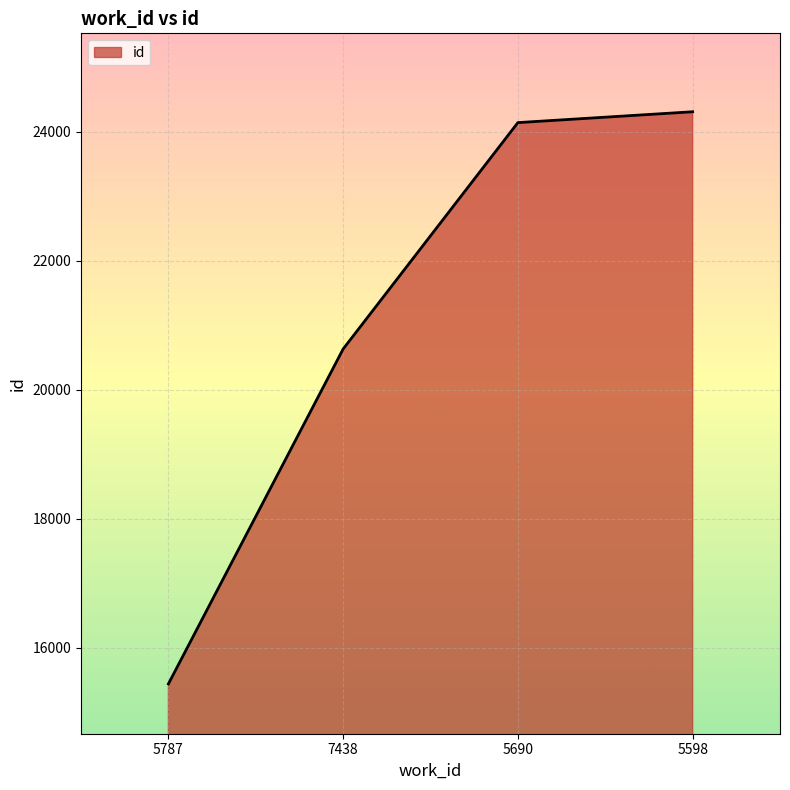

True or false: the data shows 24306 at 5598.

True